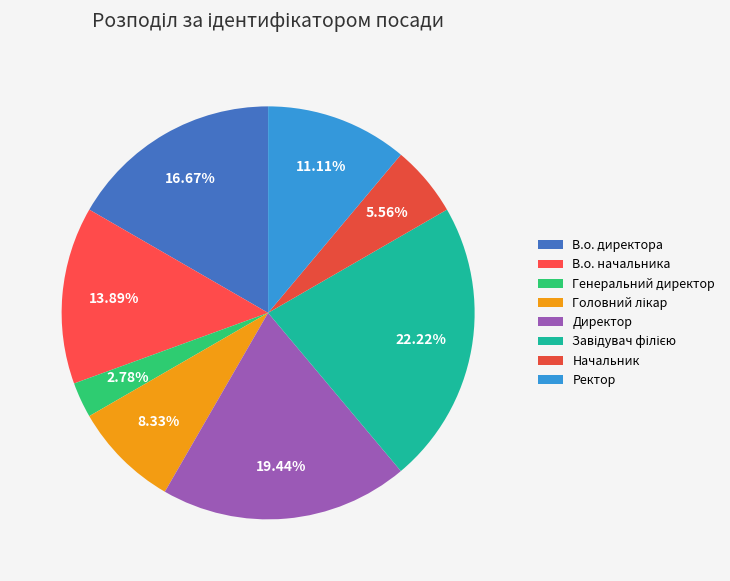

To the nearest percent, what percentage of the pie is Начальник?

6%